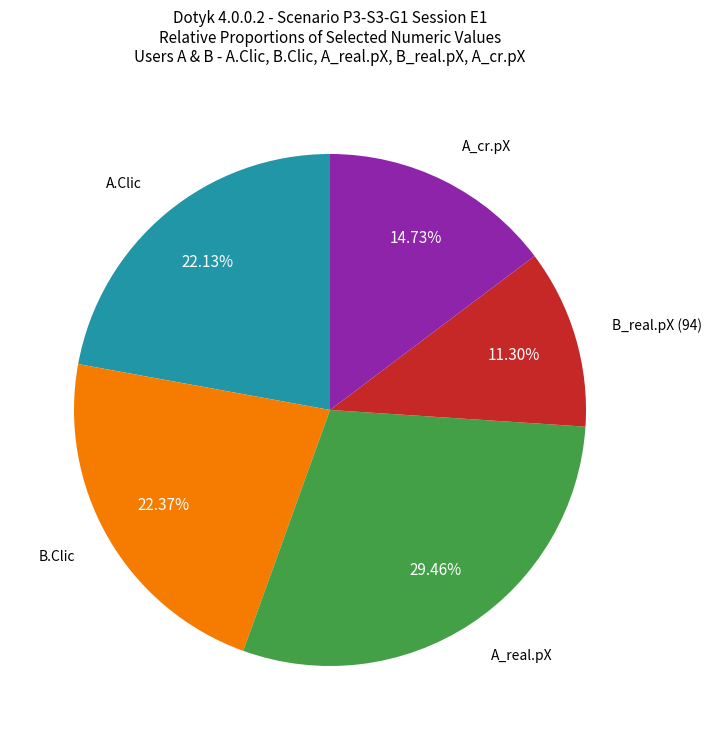

Does any single category account for the majority?

No